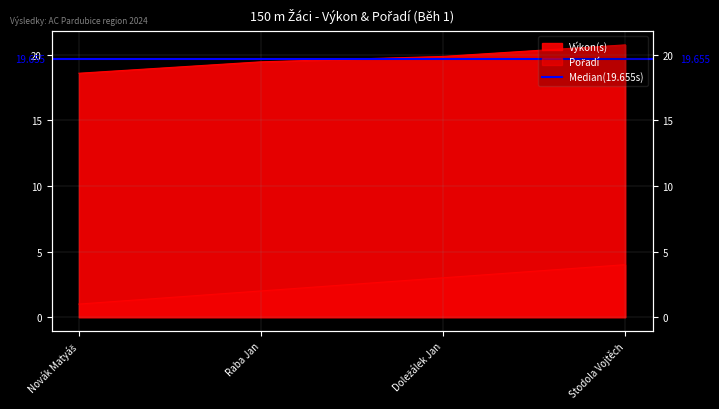

The value of Pořadí at Raba Jan is 2.0. True or false?

True